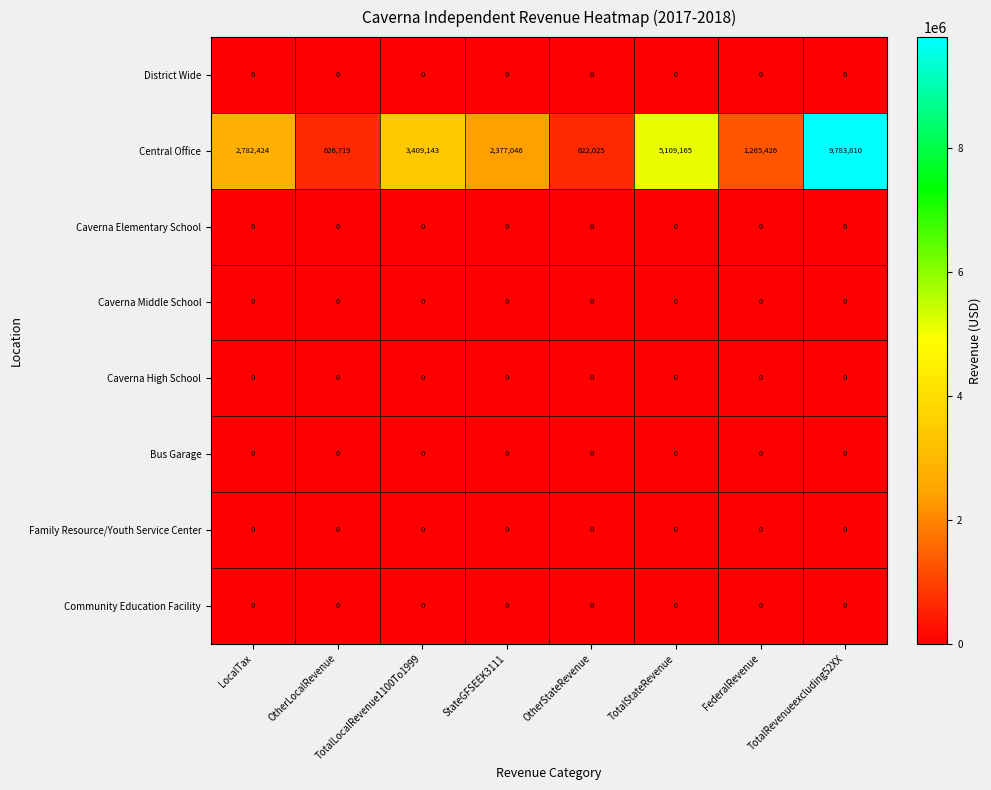

What is the maximum value shown in the chart?

9783810